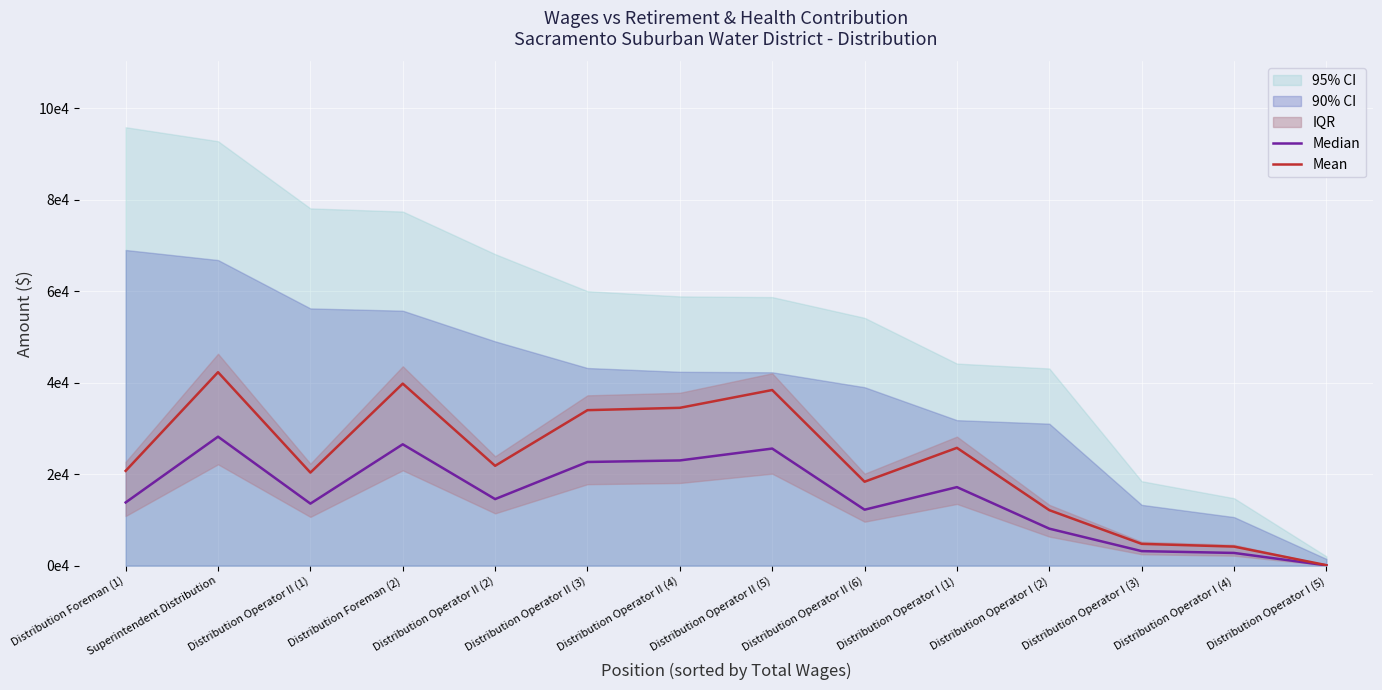

True or false: Mean and Median cross at least once.

False